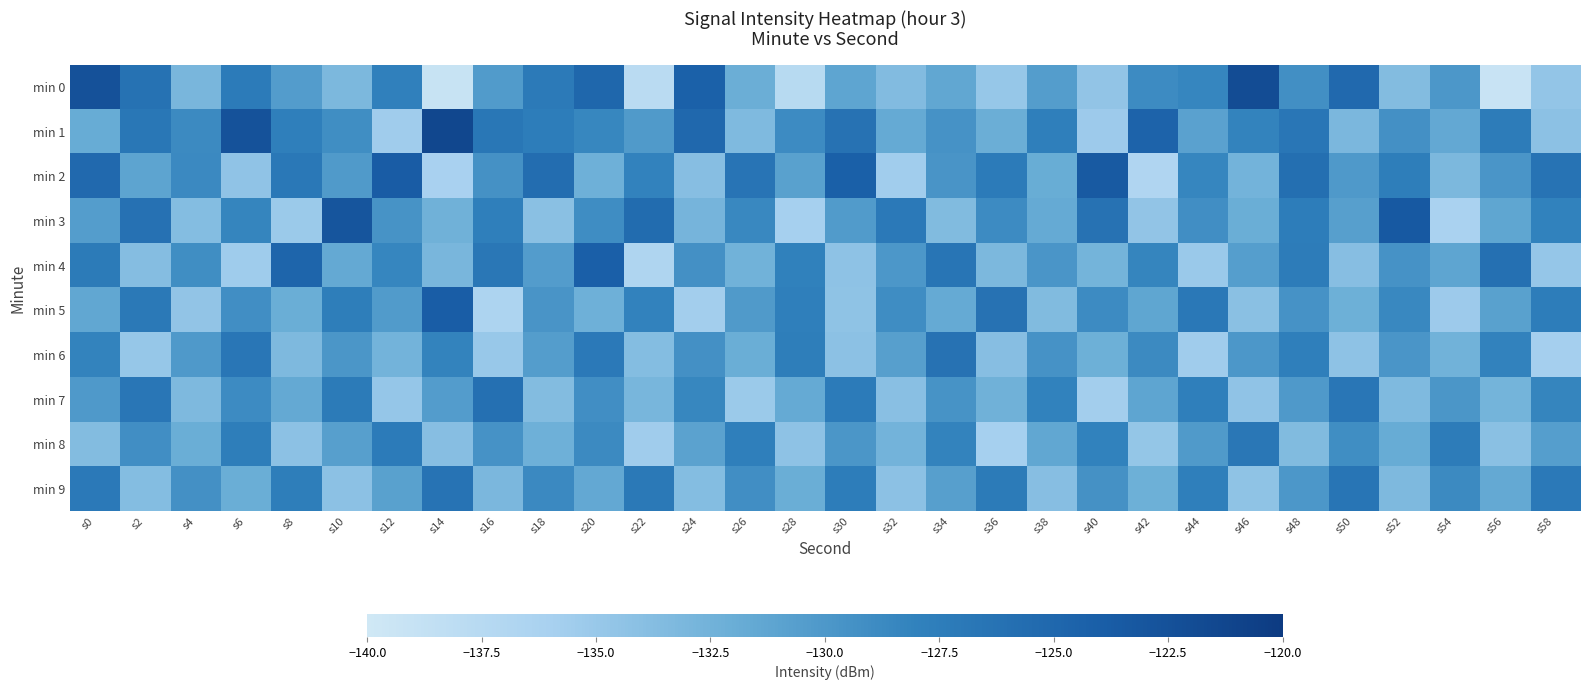

What is the maximum value shown in the chart?

-121.3